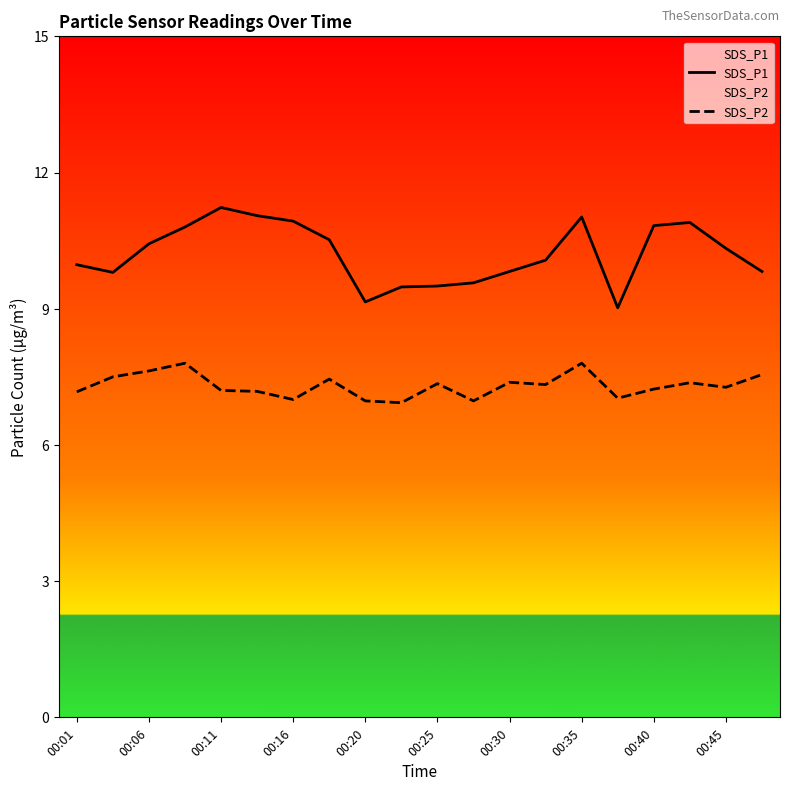

Which series has the widest spread of values?

SDS_P1